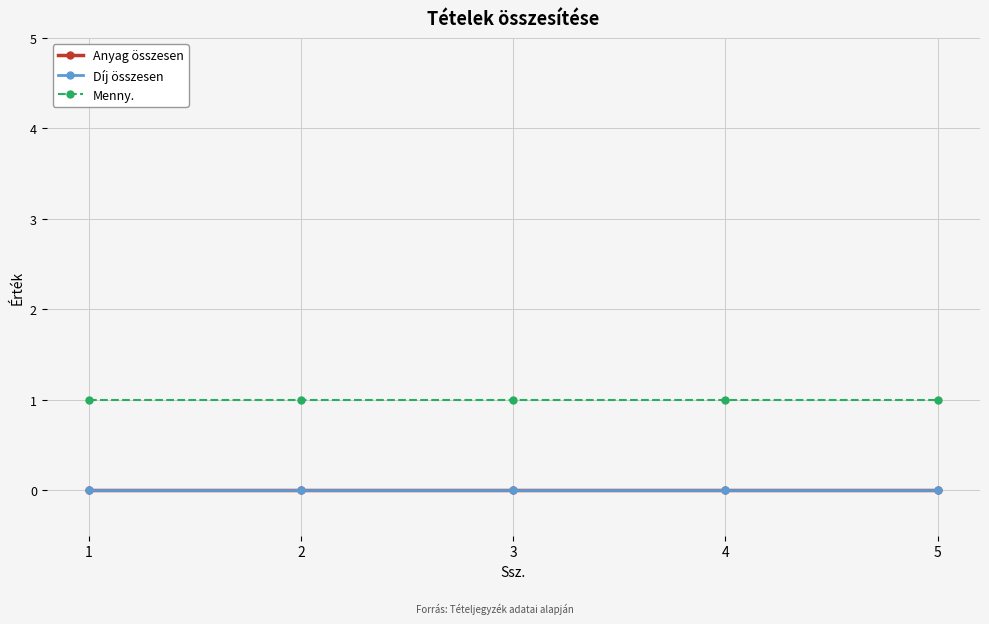

Which series has the widest spread of values?

Anyag összesen